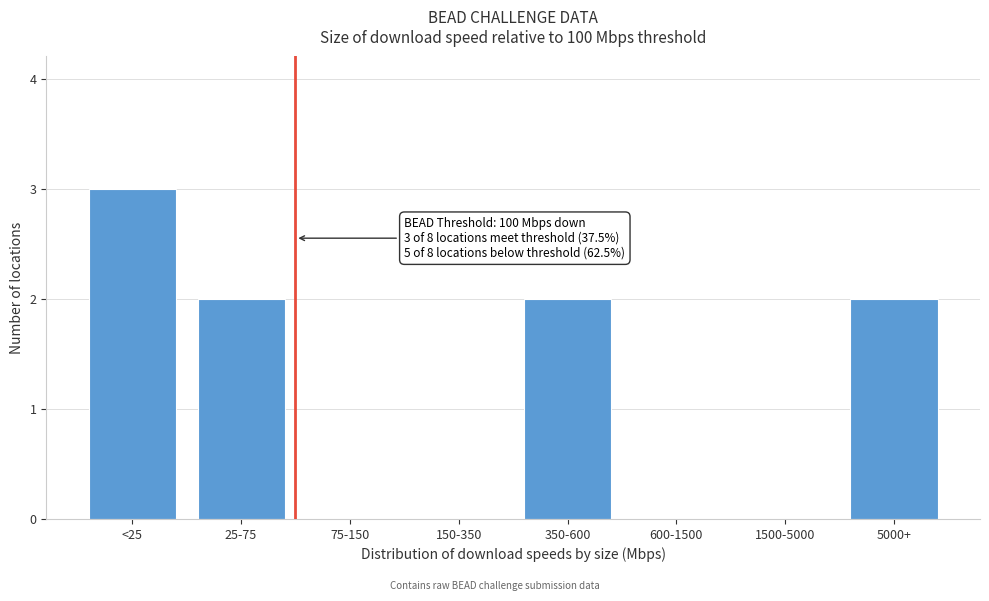

Reading left to right, list all the values displayed in this chart.

<25=3	25-75=2	75-150=0	150-350=0	350-600=2	600-1500=0	1500-5000=0	5000+=2